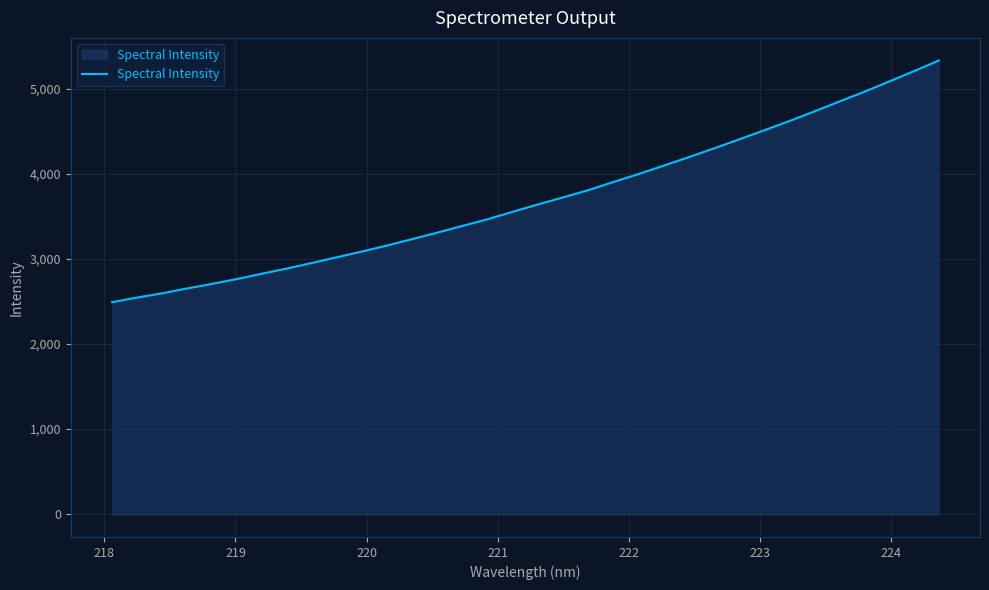

What is the greatest value displayed?

5327.9